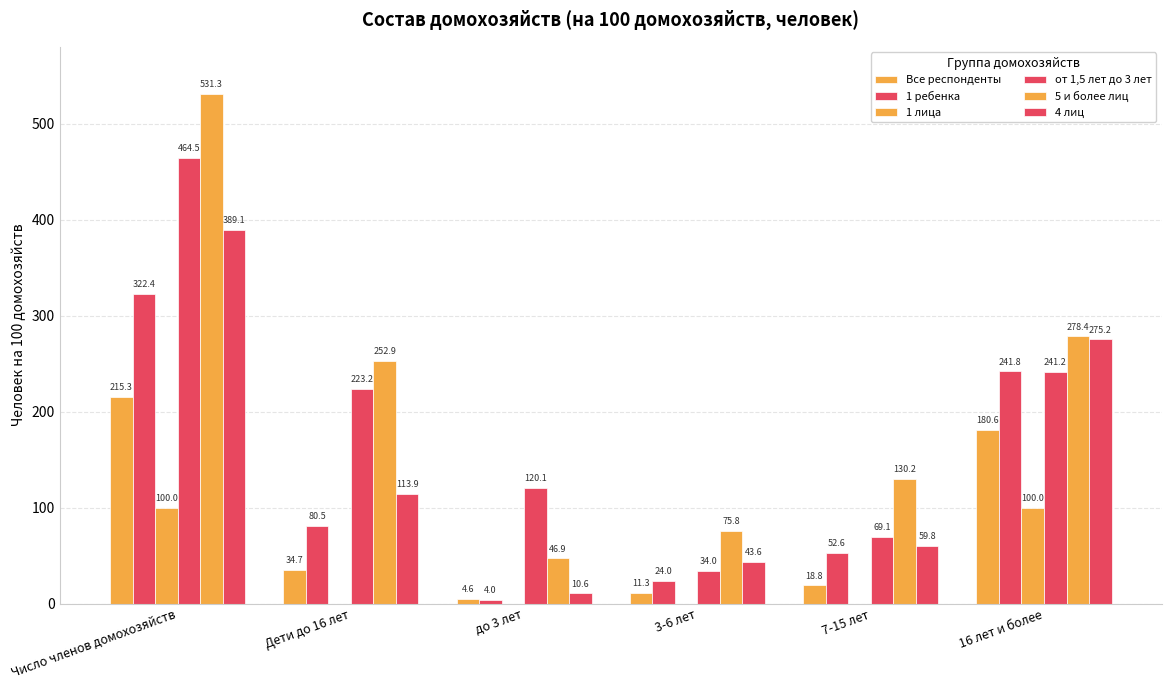

Count the number of categories in the chart.

6